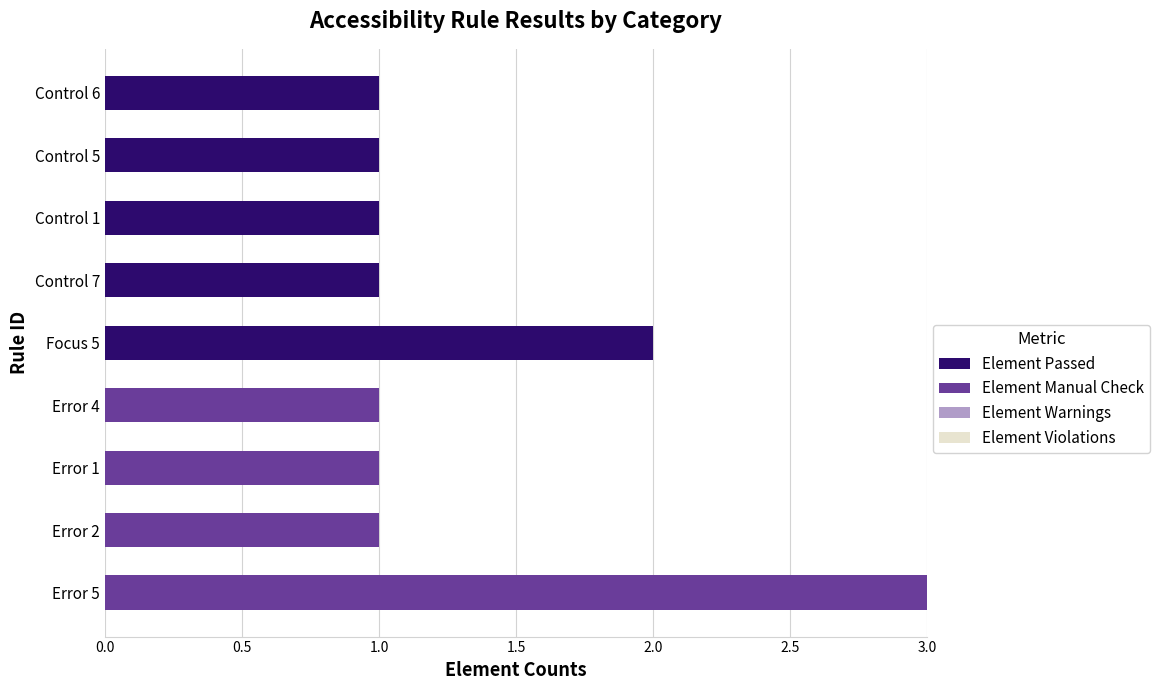

Is it true that Element Passed equals 2 at Focus 5?

True